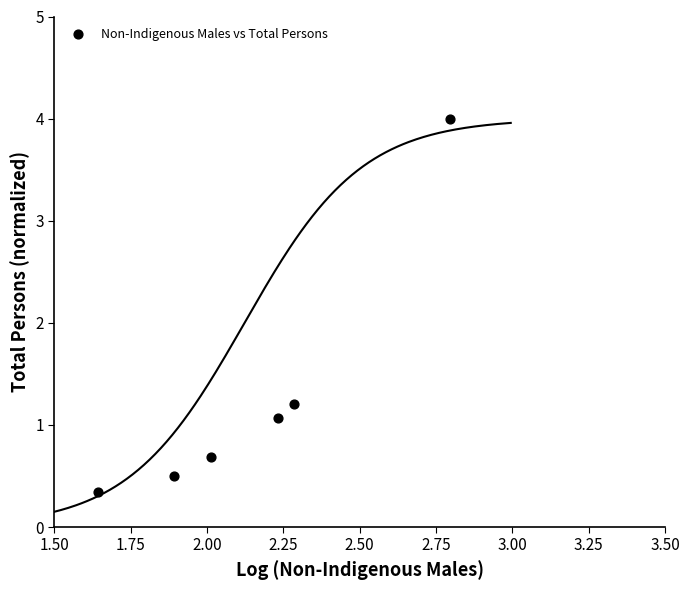

What is the average Y value?

1.3